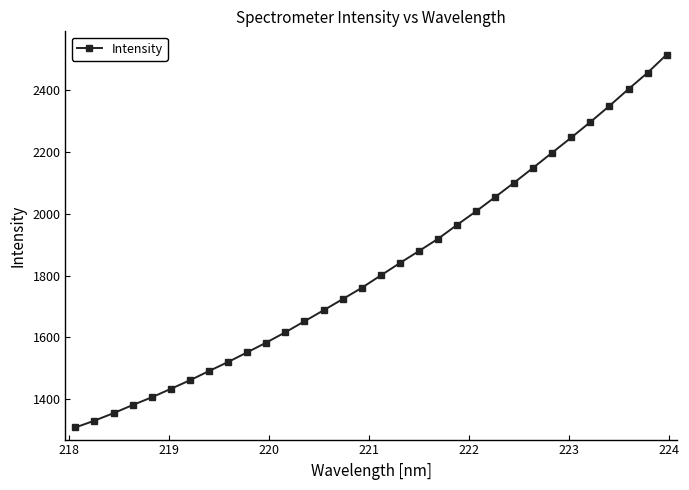

What is the sum of all values?

58451.8